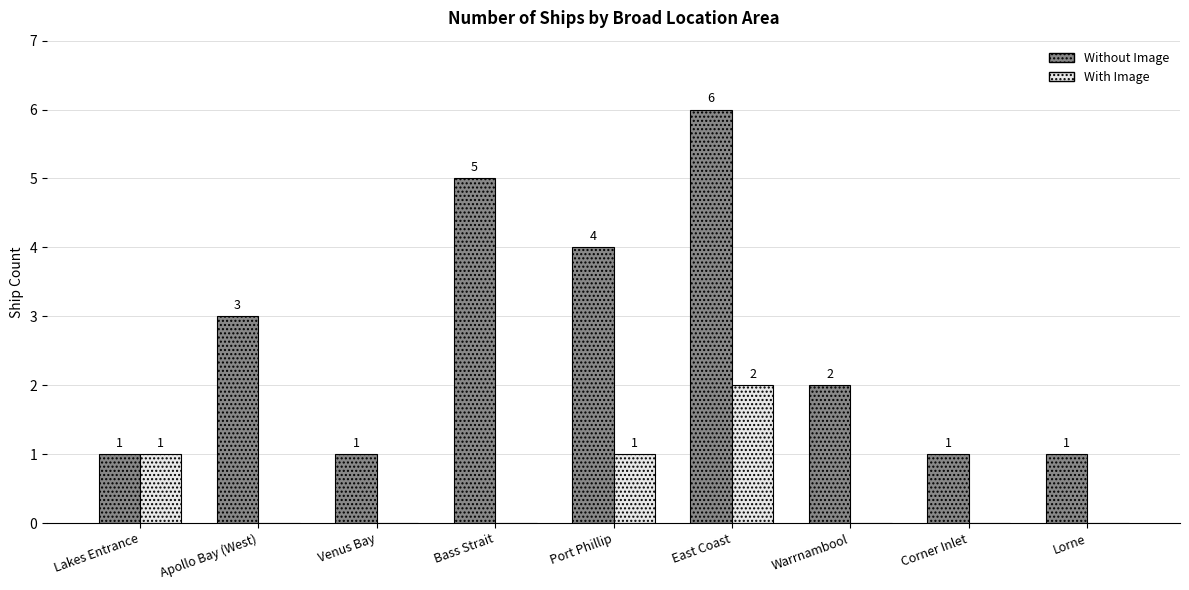

Which series has the largest range (max minus min)?

Without Image